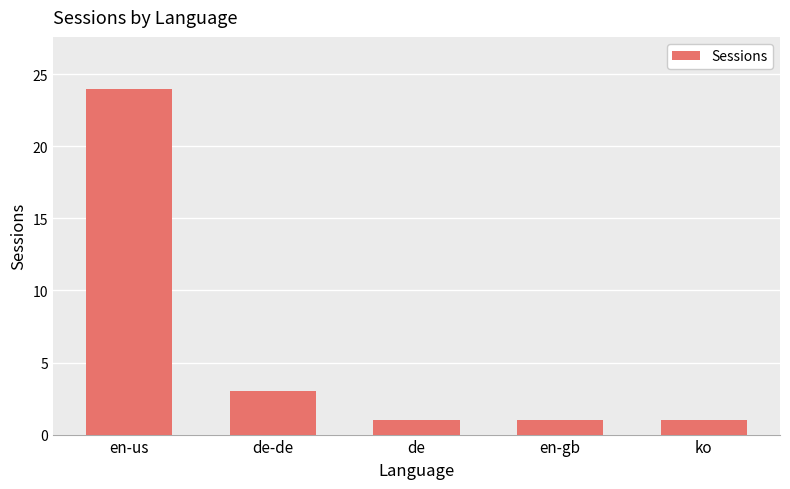

Reading left to right, extract all data points from this chart.

24	3	1	1	1